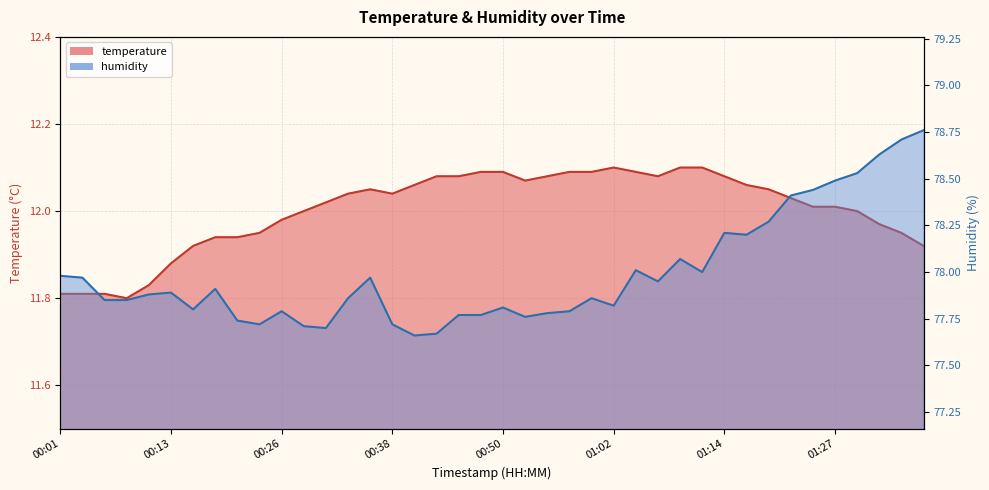

Between 01:32 and 00:28, which is larger?

00:28